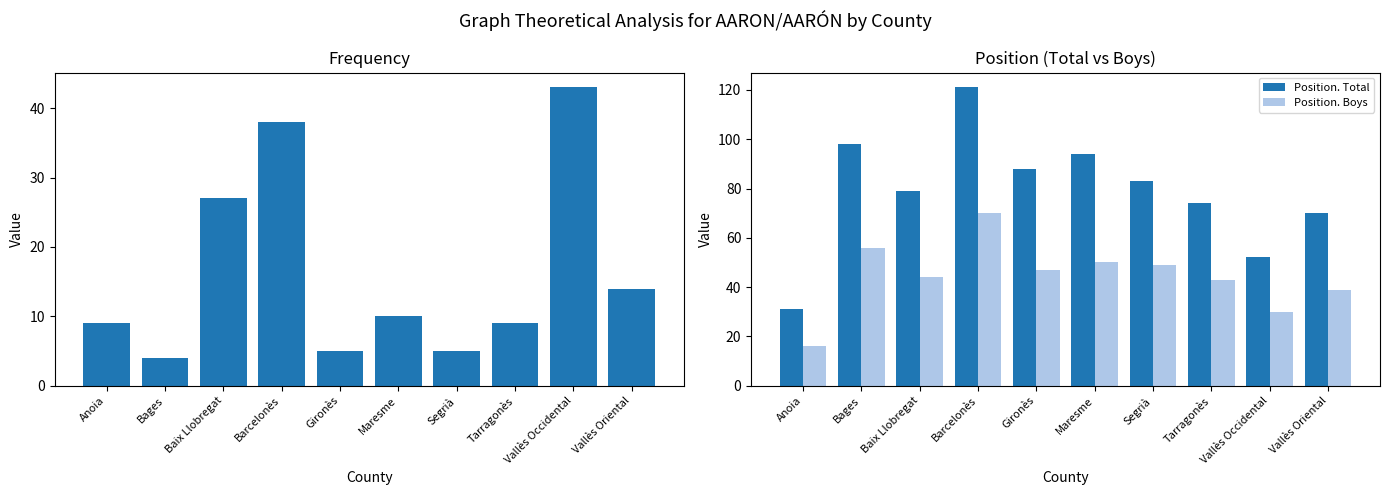

At which label does Position. Total reach its peak?

Barcelonès